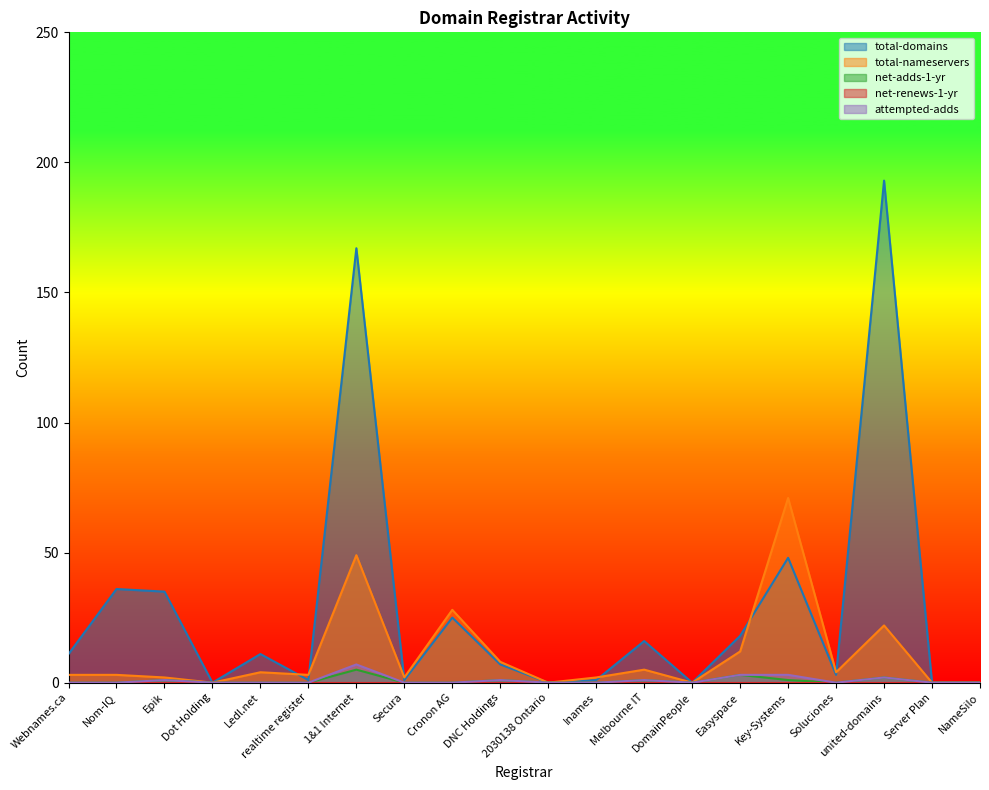

What position from the right is Easyspace?

6